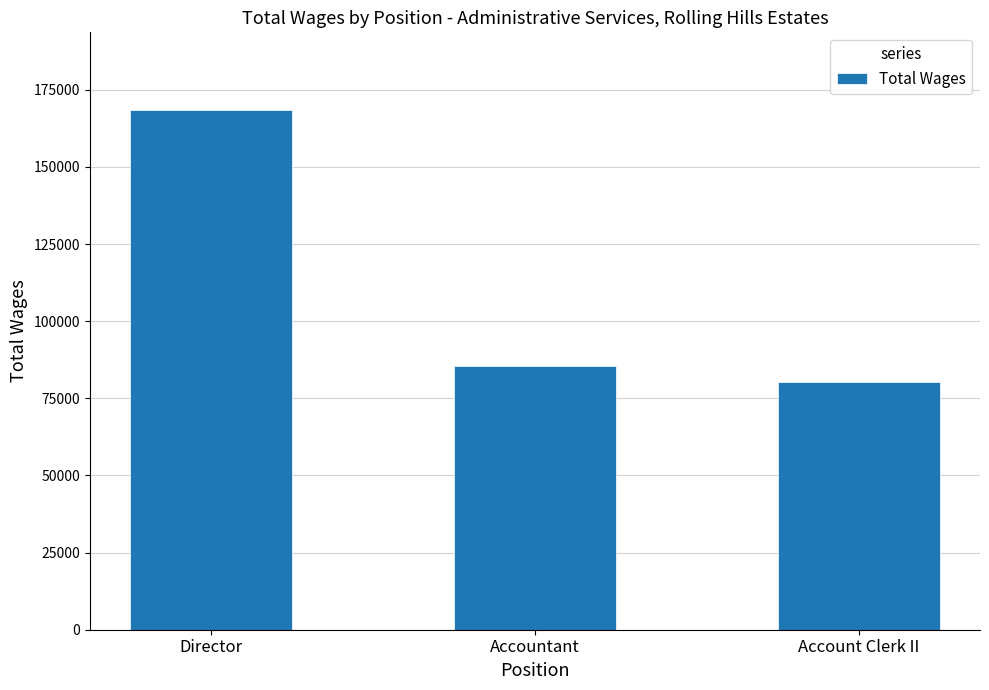

At which category does the chart reach its peak across all series?

Director